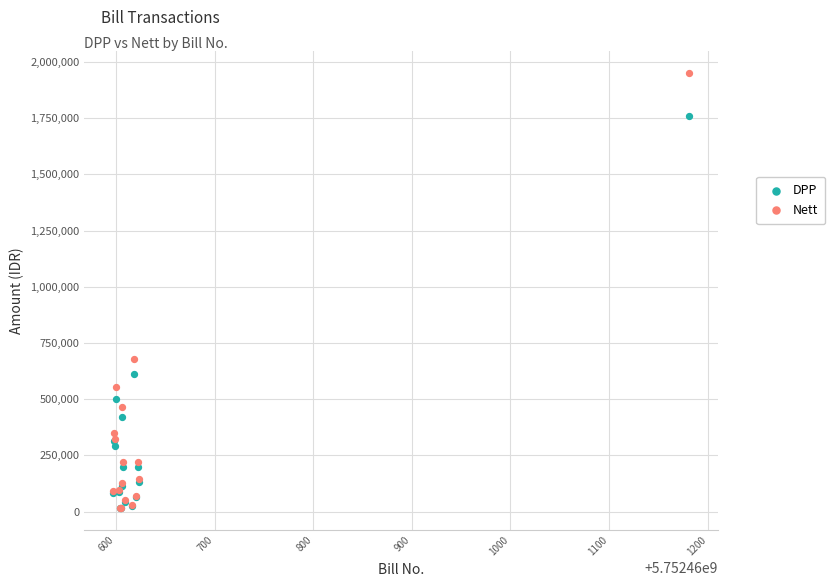

Across all series, what Y value is closest to 983392?

679313